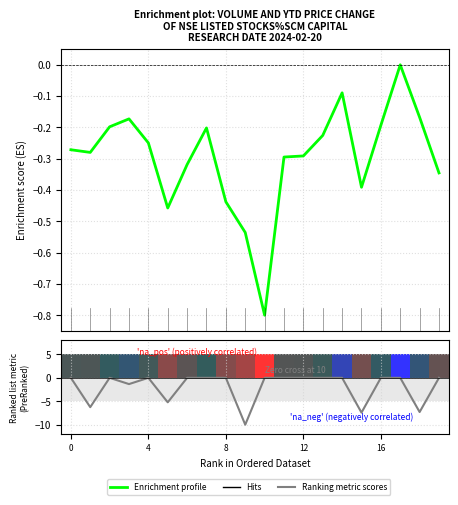

Reading left to right, list all the values displayed in this chart.

Enrichment profile: -0.3	-0.3	-0.2	-0.2	-0.2	-0.5	-0.3	-0.2	-0.4	-0.5	-0.8	-0.3	-0.3	-0.2	-0.1	-0.4	-0.2	-0.0	-0.2	-0.3
Ranking metric scores: 0.0	-6.2	0.0	-1.3	0.0	-5.2	0.0	0.0	0.0	-10.0	0.0	0.0	0.0	0.0	0.0	-7.4	0.0	0.0	-7.3	0.0